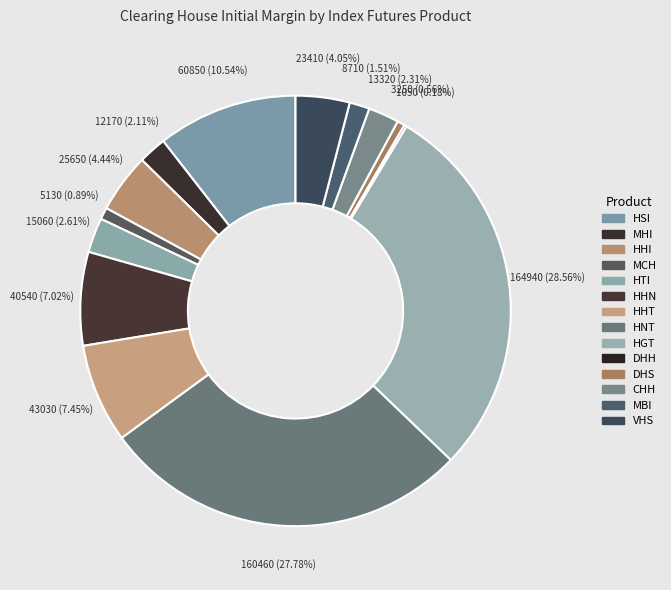

To the nearest percent, what is the difference between the MBI and MCH slice percentages?

1%